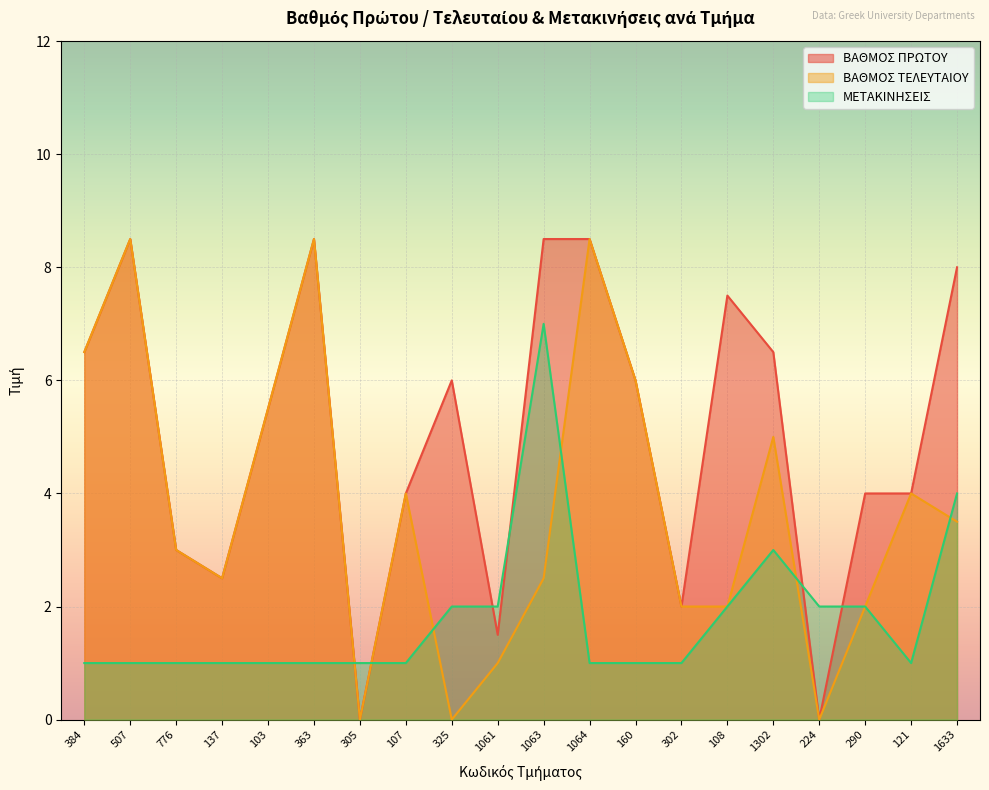

How many lines are shown in the chart?

3